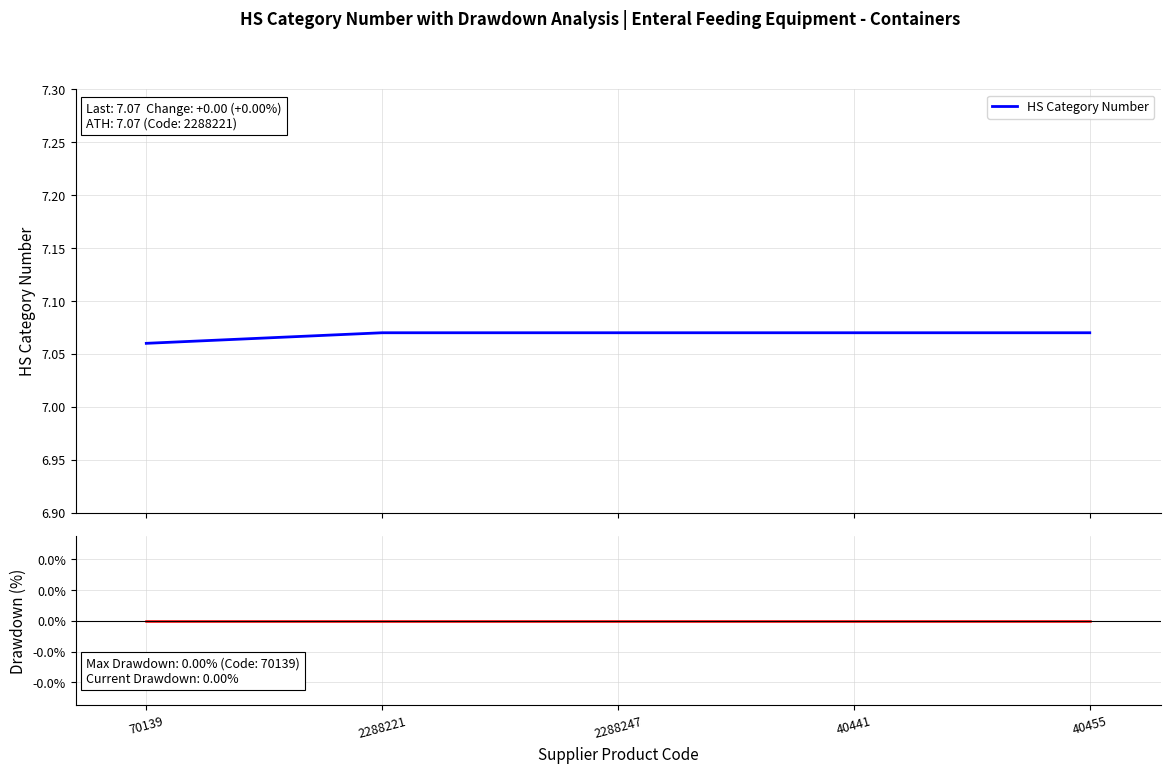

What is the label of the 5th point from the left?

40455